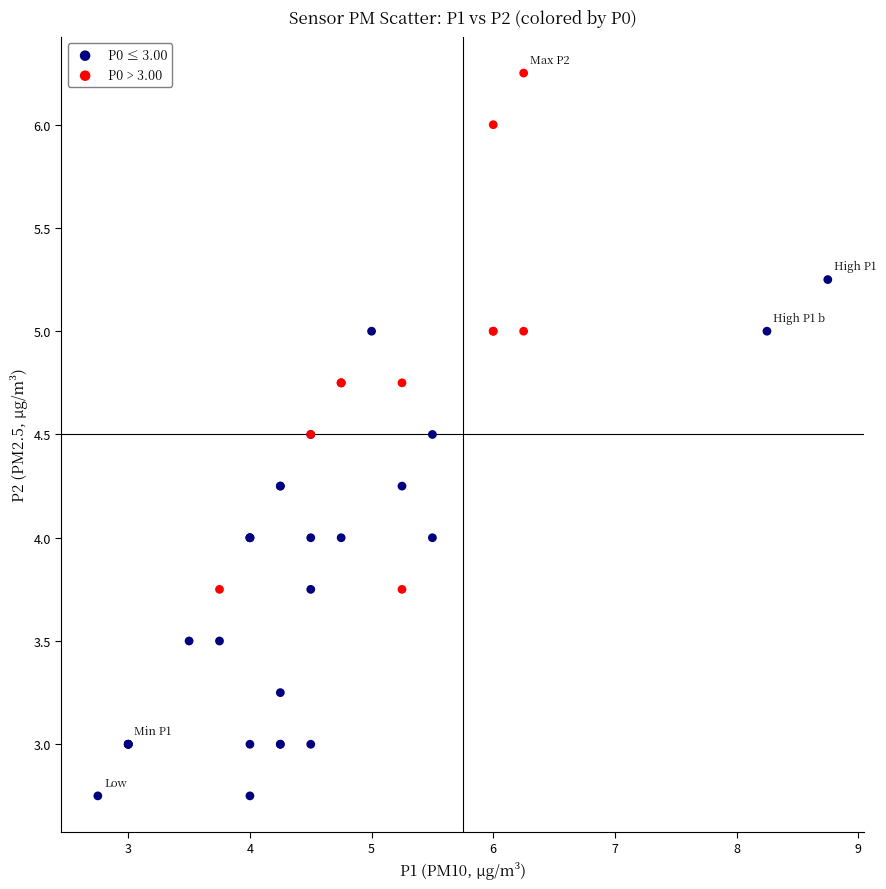

Which series contains the highest Y value?

P0 > 3.00